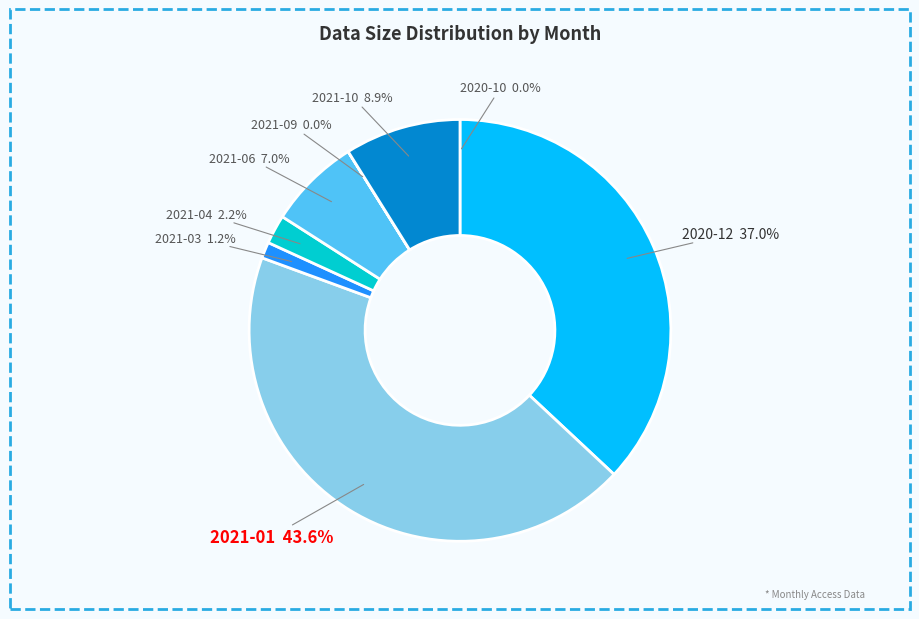

What is the largest slice in the pie chart?

2021-01